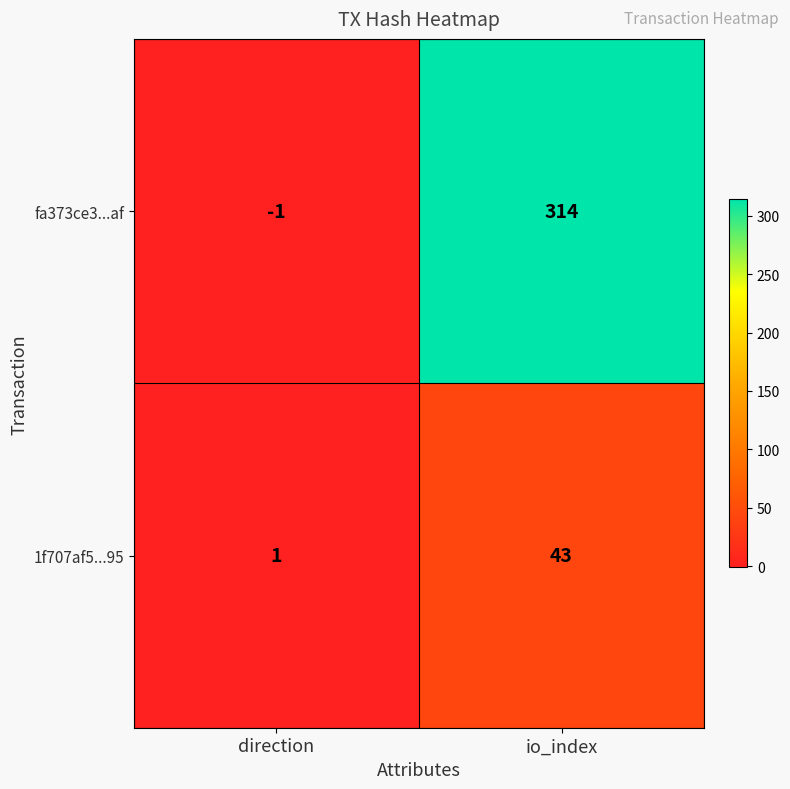

Count the number of categories in the chart.

2